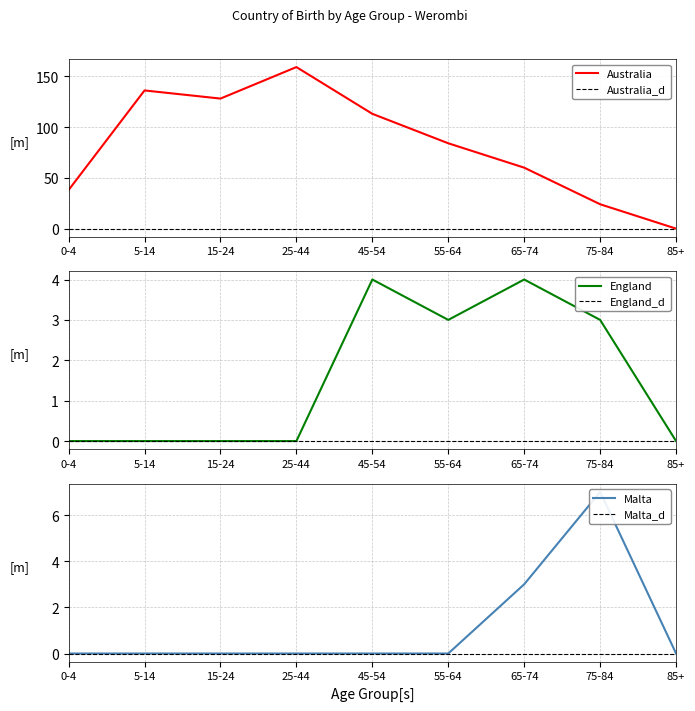

How many lines are shown in the chart?

3